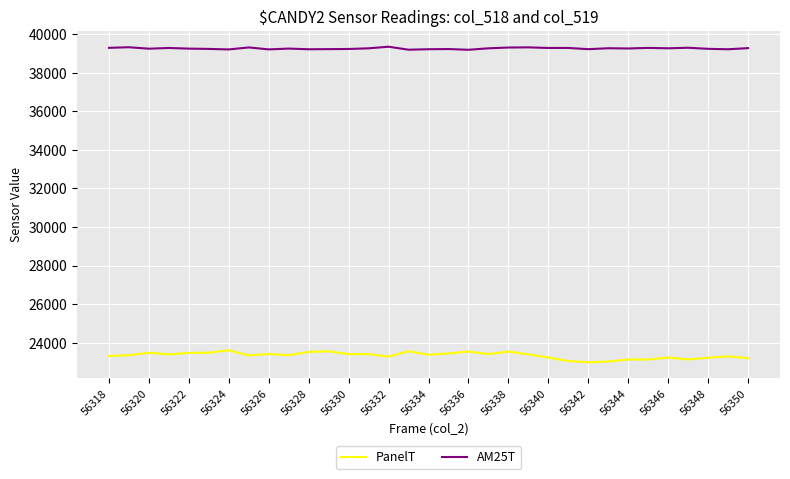

What is the maximum value shown in the chart?

39345